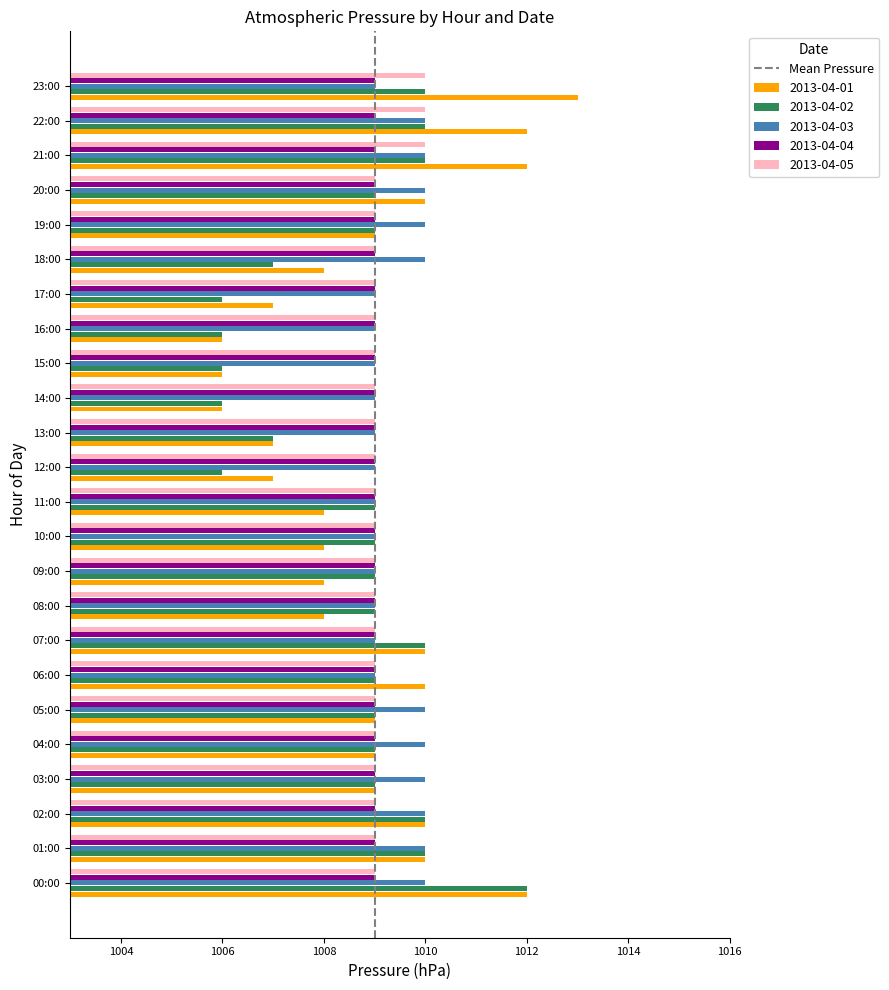

The value of 2013-04-05 at 07:00 is 1560. True or false?

False